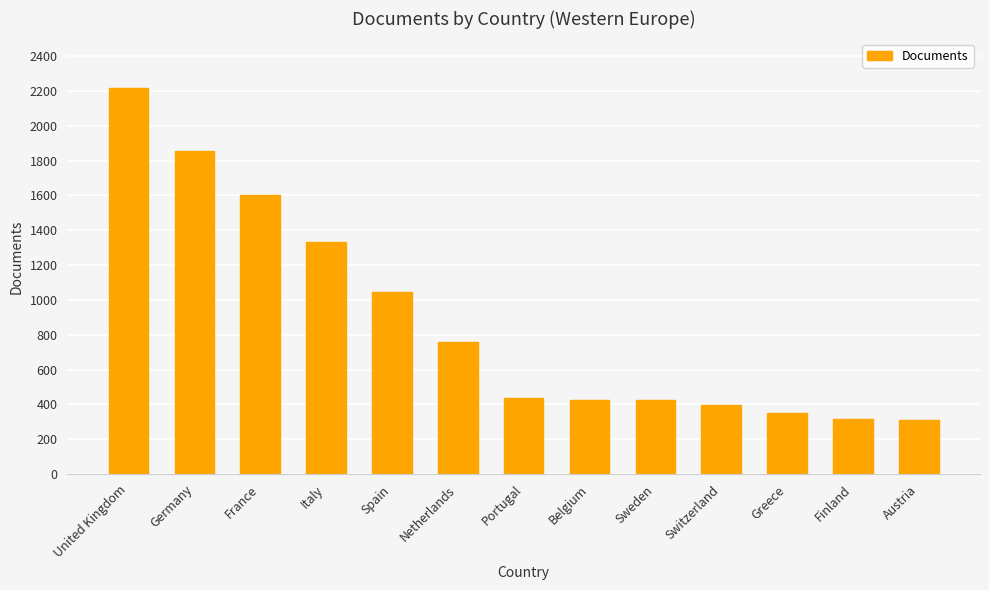

Does the chart contain any negative values?

No